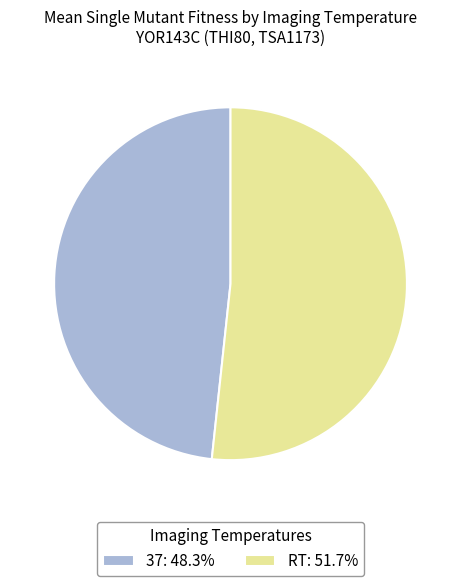

How many slices are in this pie chart?

2